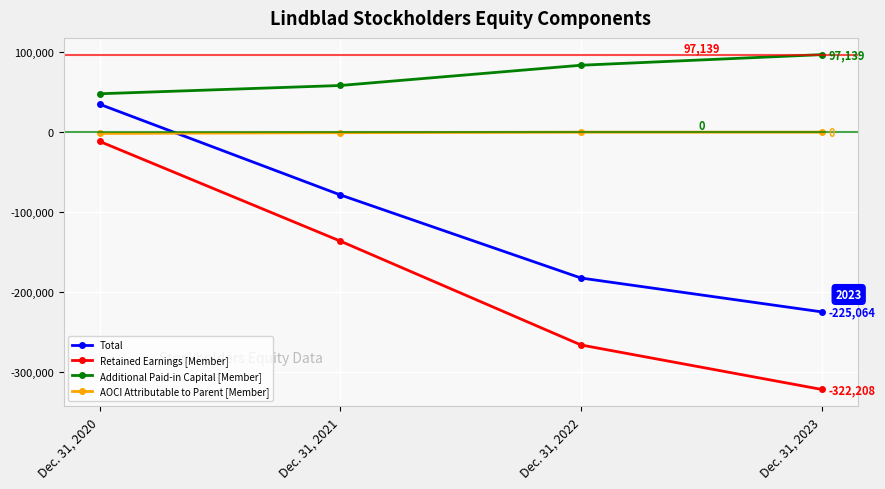

What is the value of the Retained Earnings [Member] point at the 3rd from the left?

-266530